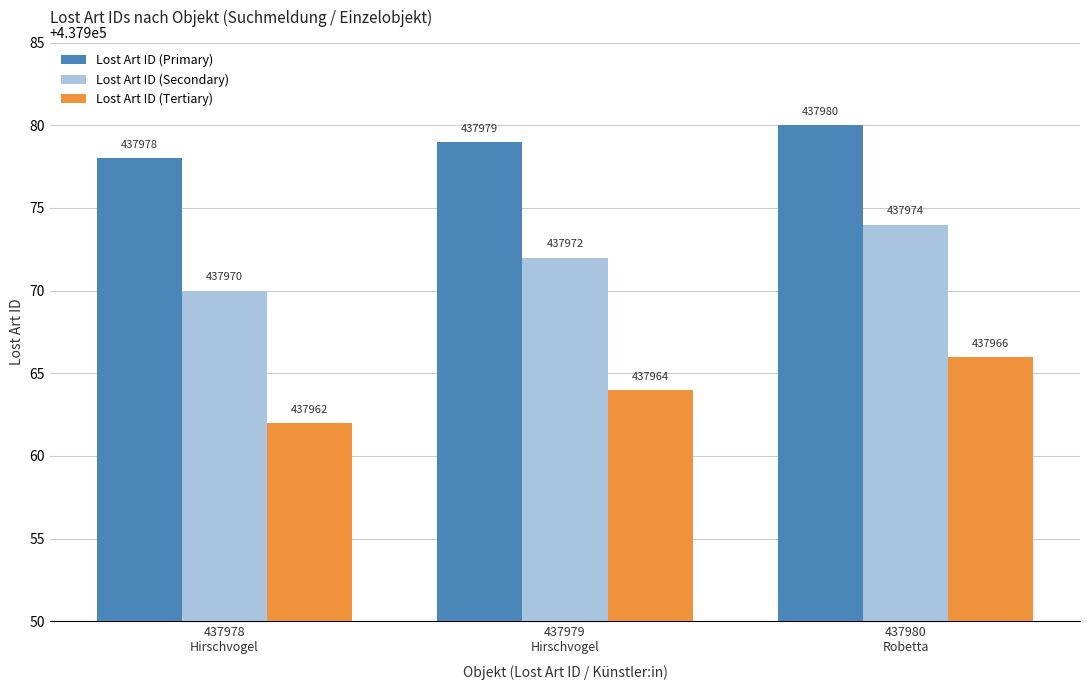

True or false: Lost Art ID (Secondary) has a value of 437970 at 437978
Hirschvogel.

True